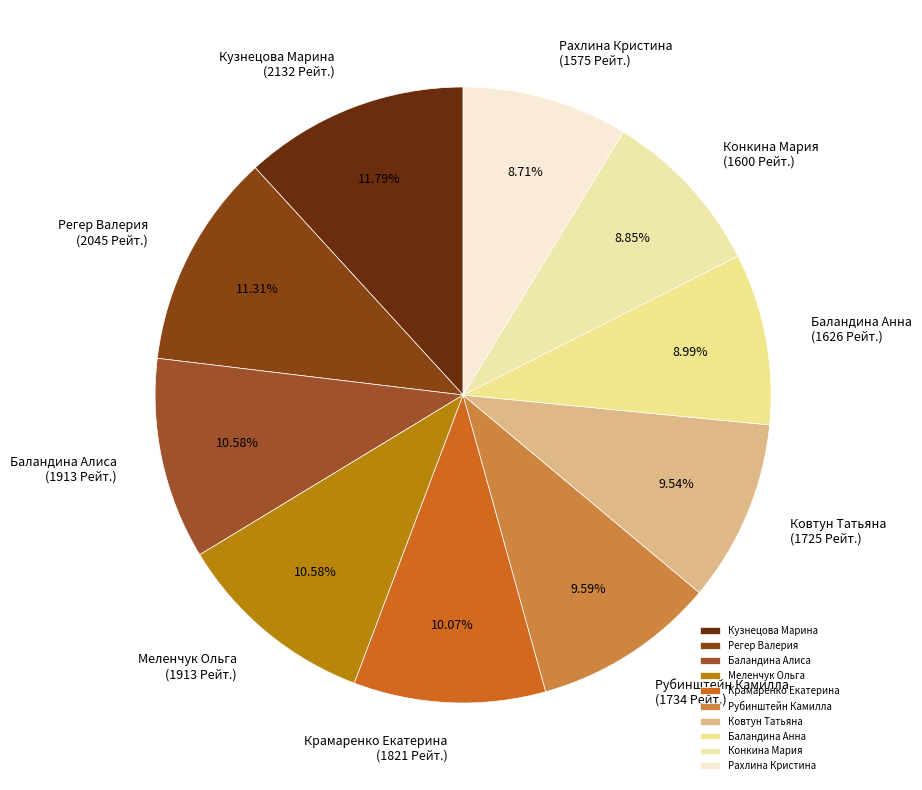

Is there any slice that represents more than half of the pie?

No